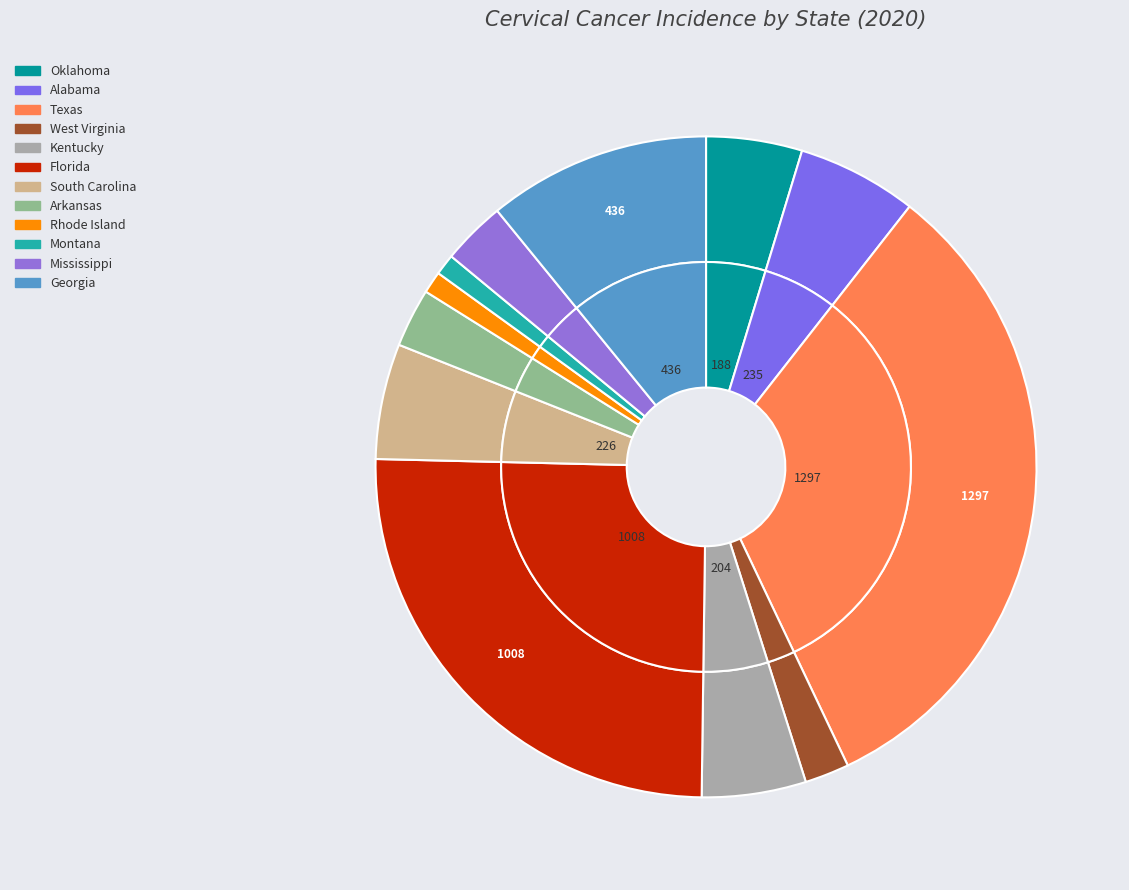

Is the sum of Arkansas and Oklahoma greater than half?

No